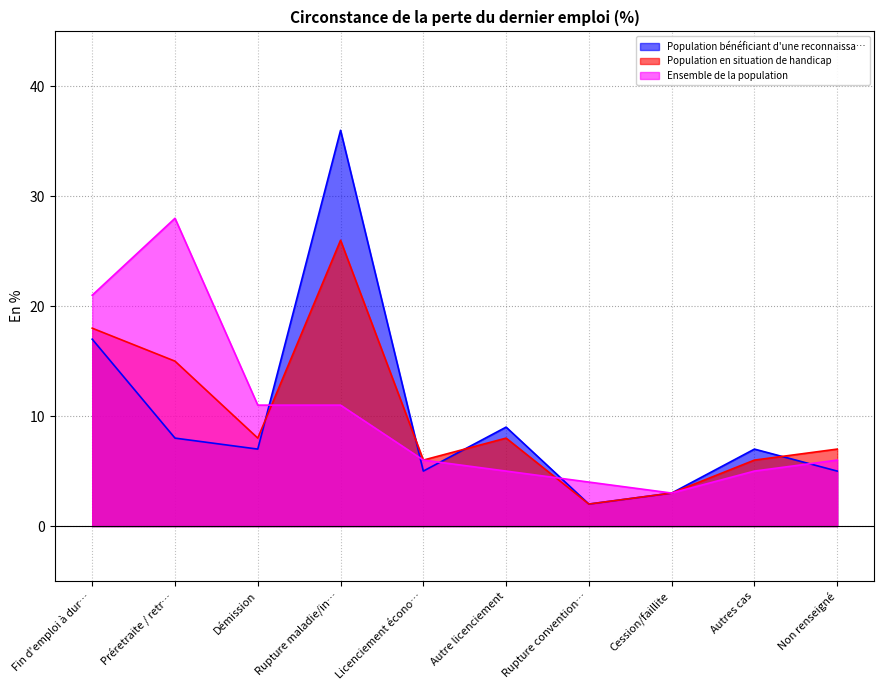

Which label corresponds to the smallest value in the chart?

Rupture convention…